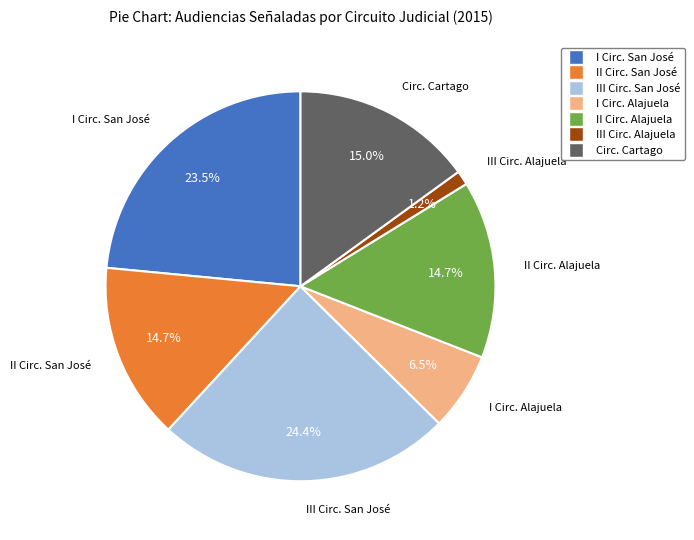

Is there a majority slice in this chart?

No